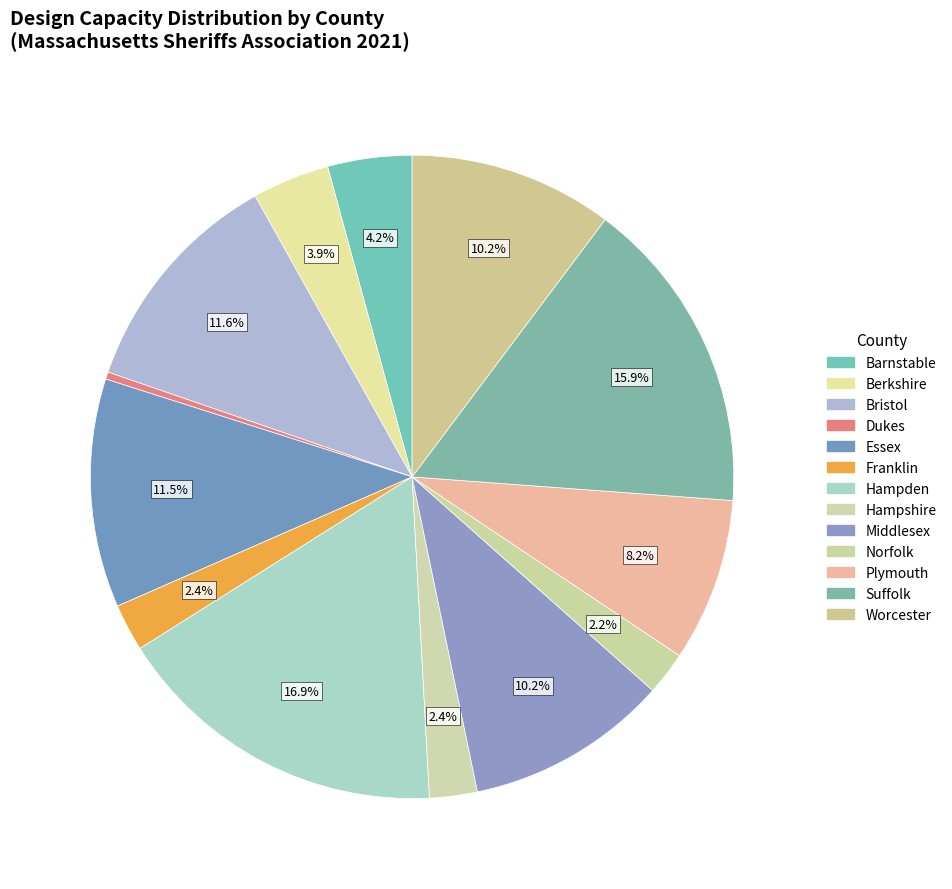

Approximately how many times larger is the value at Hampden compared to Dukes?

47.0